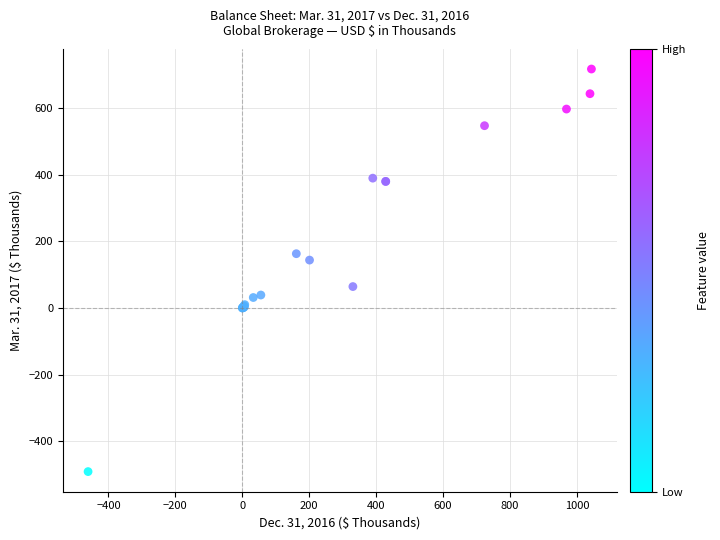

What Y value in the scatter plot is closest to 113?

144.1